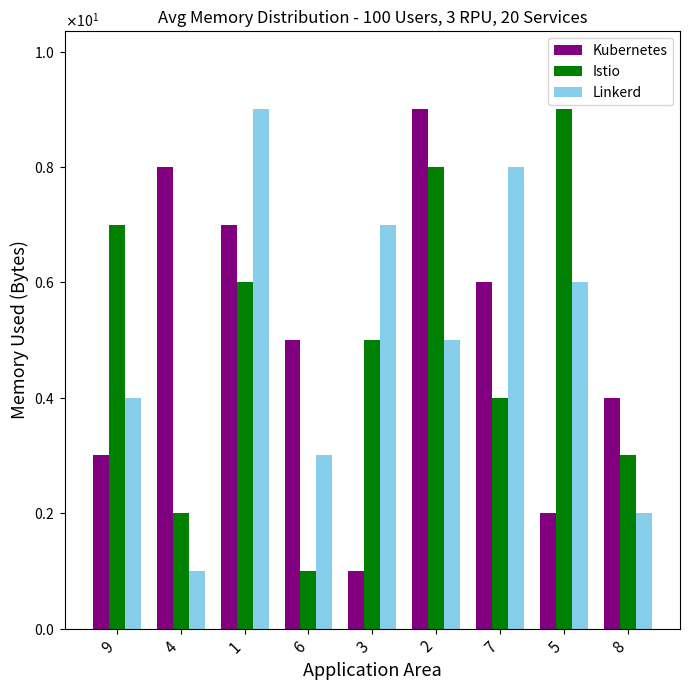

Does the chart contain any negative values?

No